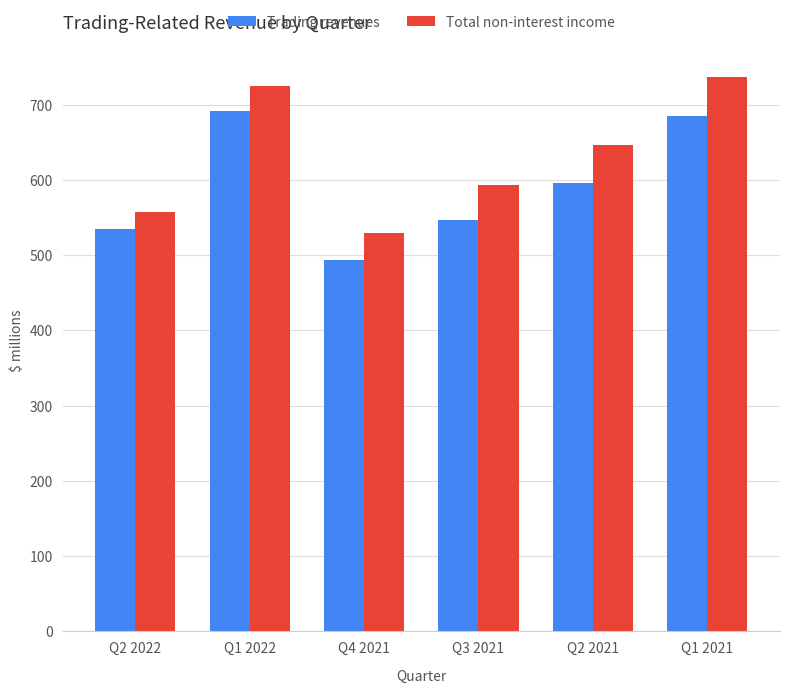

At which category does the chart reach its peak across all series?

Q1 2021